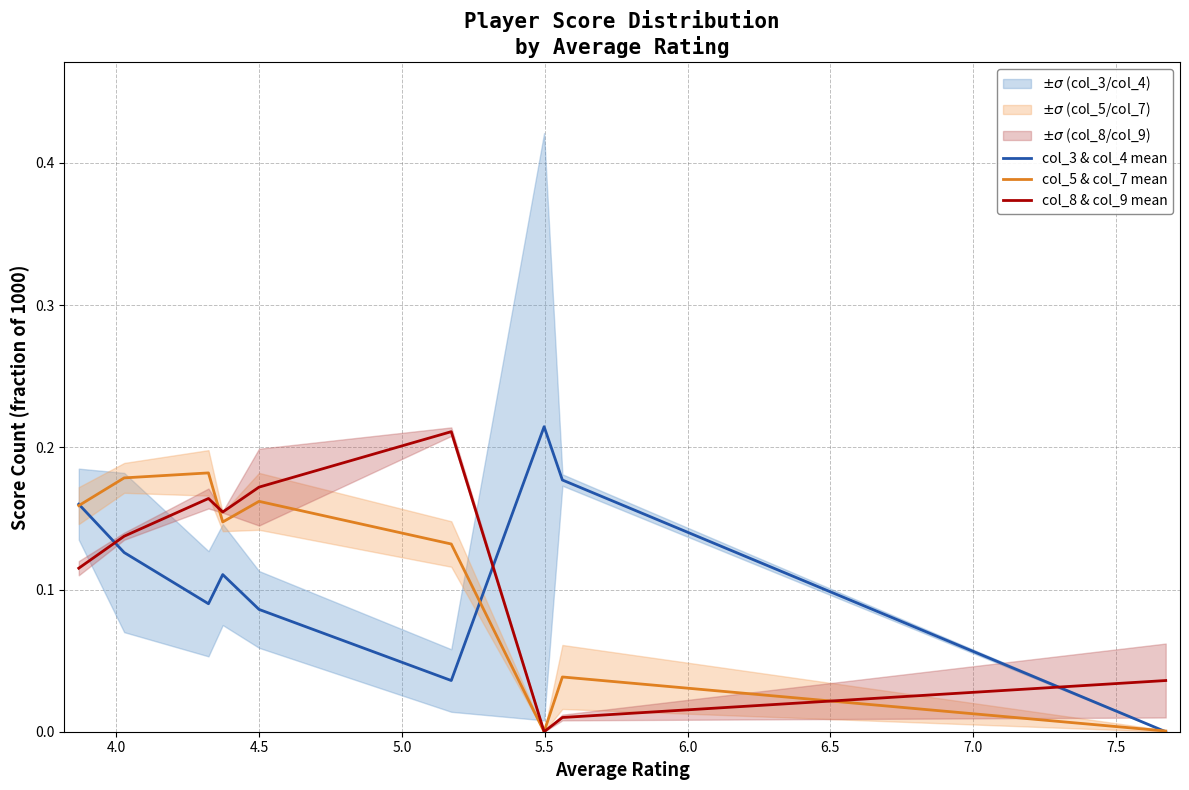

What is the difference between the maximum and minimum values in the col_3 & col_4 mean series?

0.2